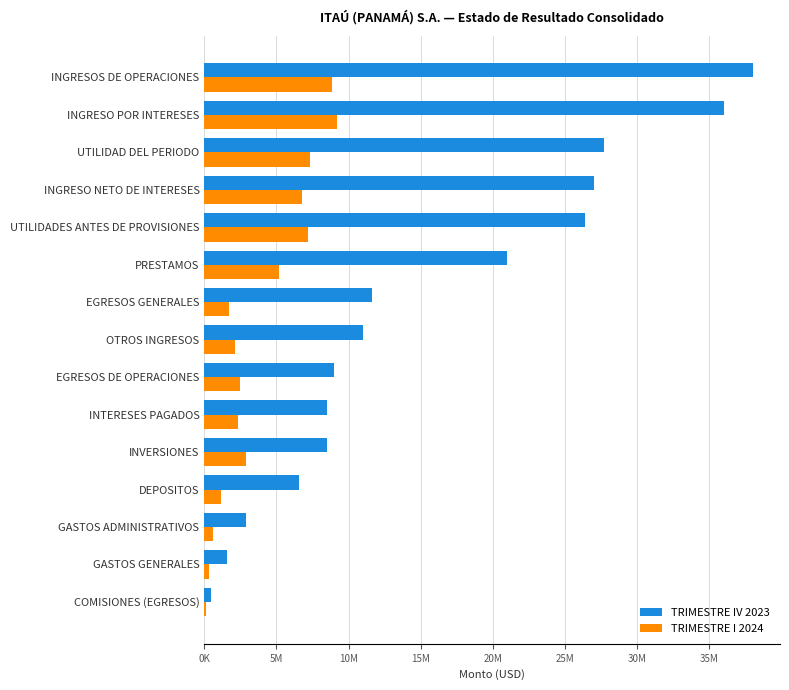

Which series has the widest spread of values?

TRIMESTRE IV 2023